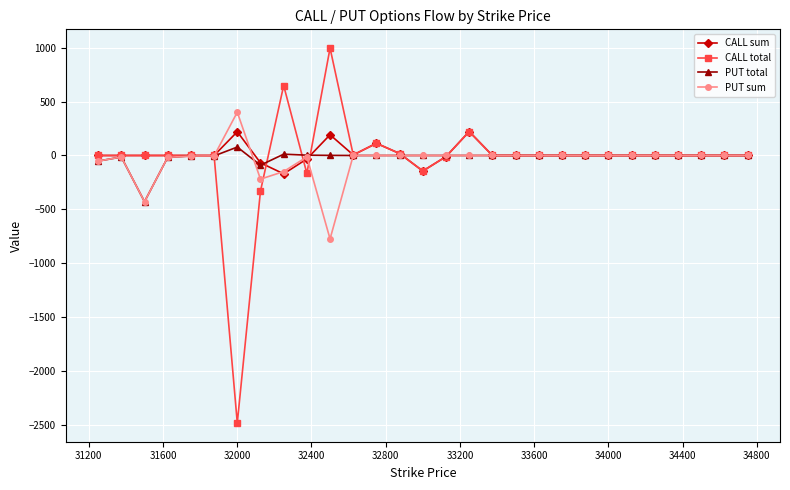

What is the difference between the second highest and second lowest values in the CALL total series?

978